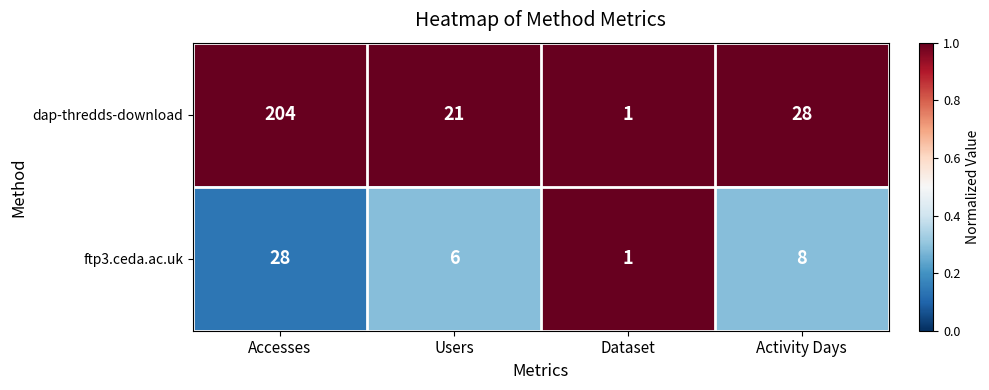

What is the spread (max minus min) of values at Activity Days?

20